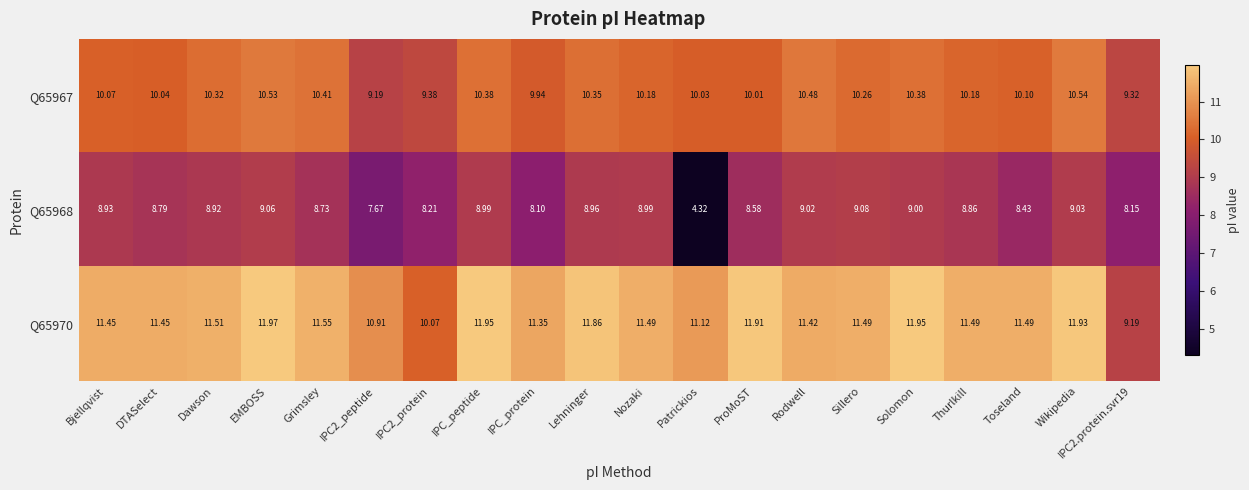

Where does the Q65968 series first go above 8?

Bjellqvist